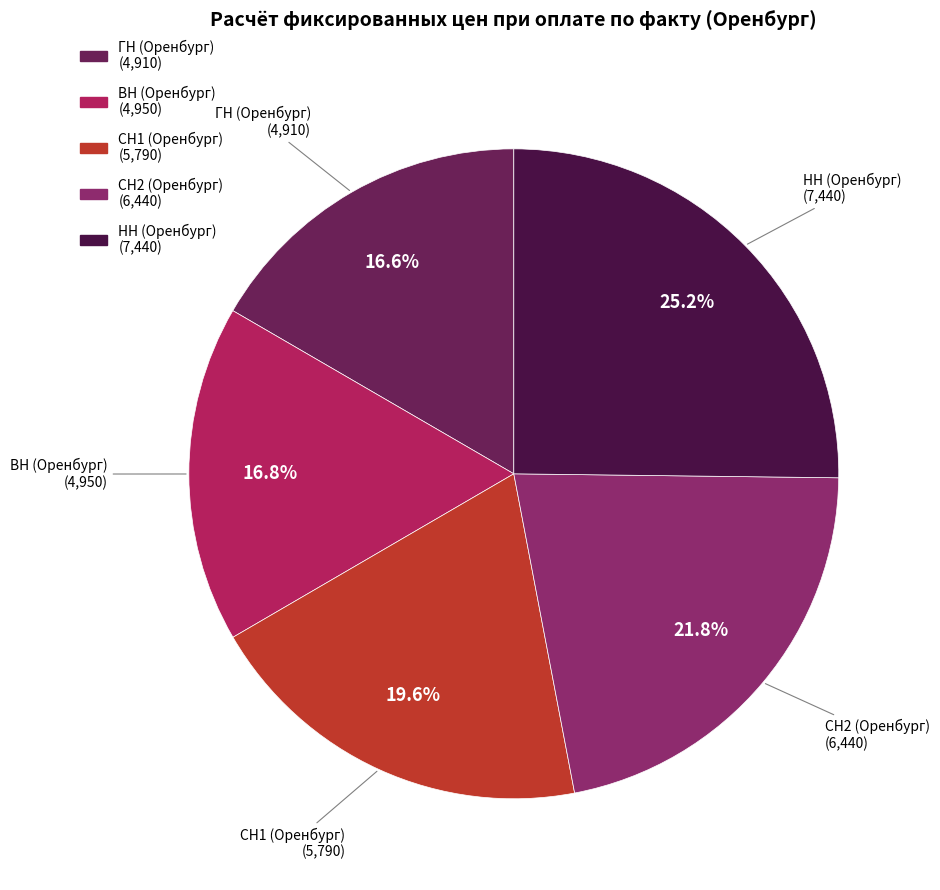

To the nearest percent, what percentage of the pie is НН (Оренбург)?

25%